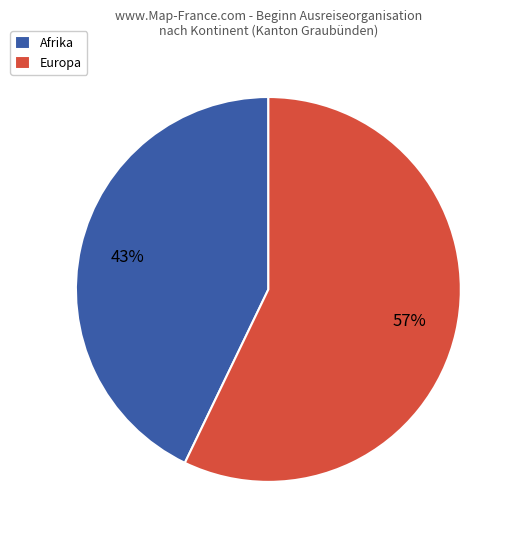

Rank the categories by value from highest to lowest.

Europa, Afrika